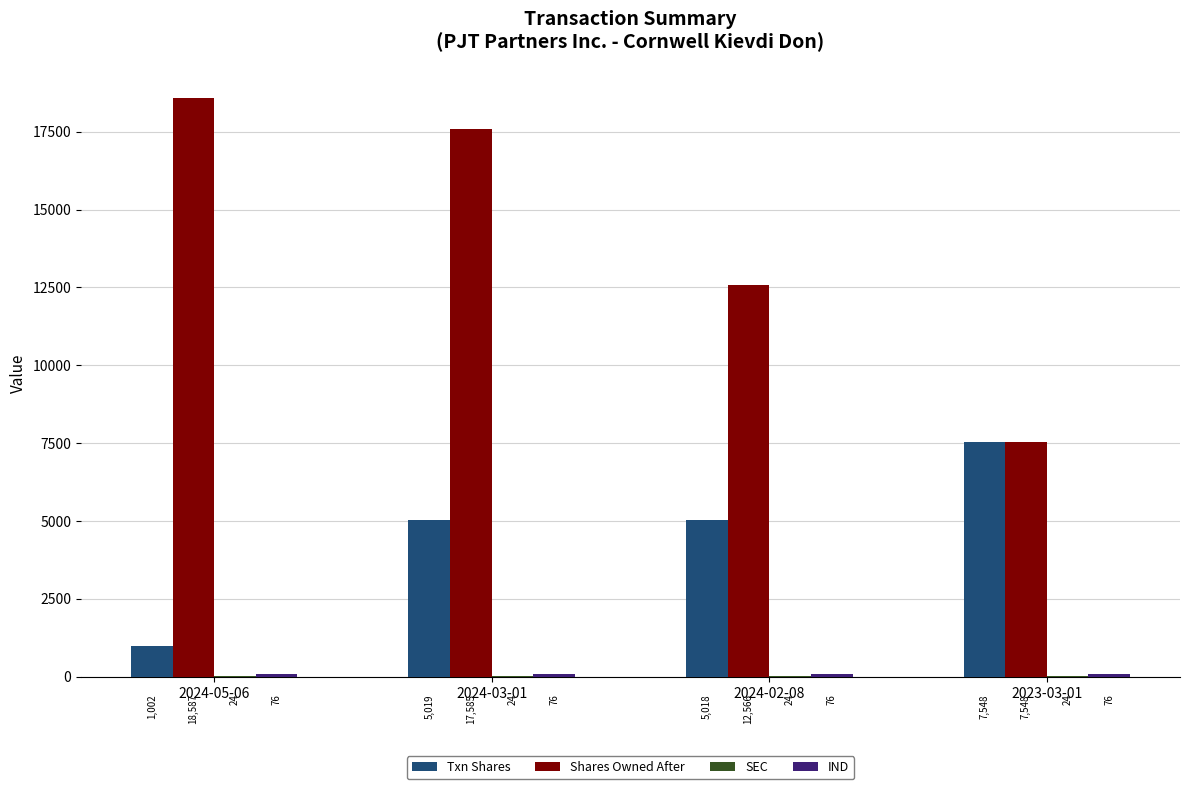

The Shares Owned After series shows 17585 at 2024-03-01. True or false?

True